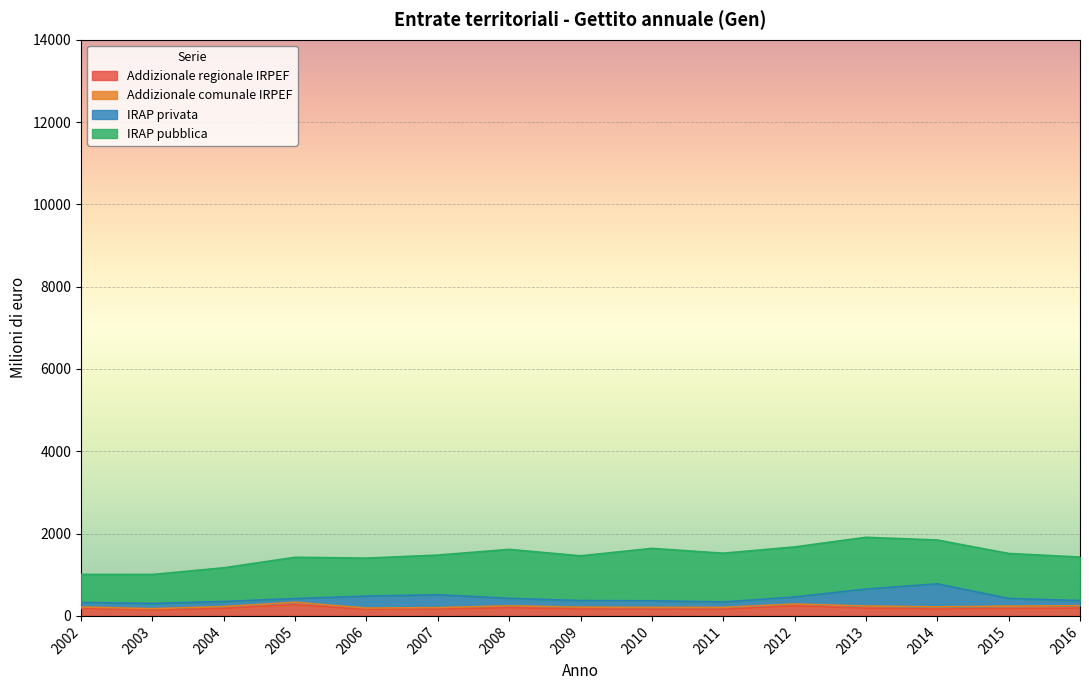

At how many categories does at least one series exceed 797?

13